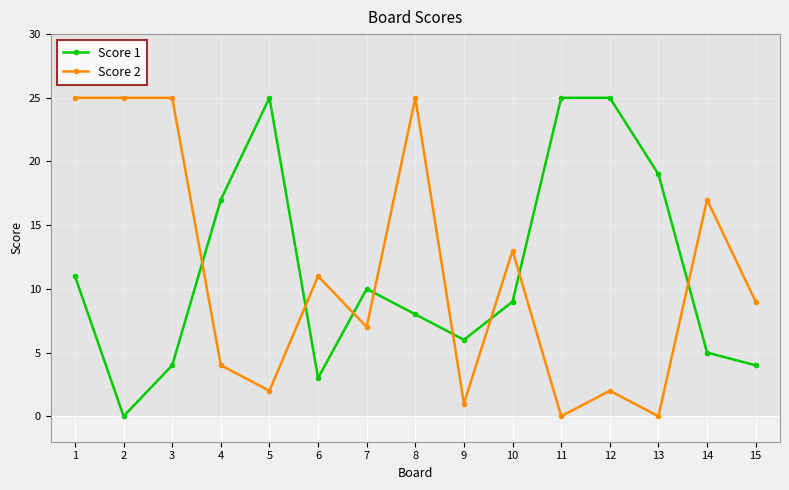

What is the sum of all Score 2 values?

166